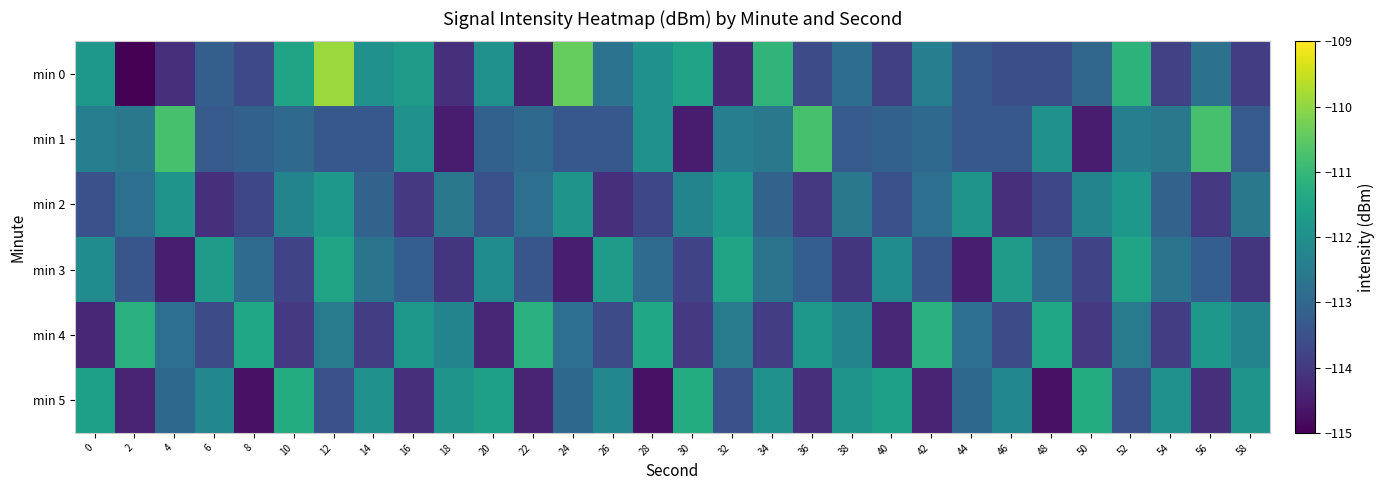

What is the difference between the highest and lowest values at 40?

2.7